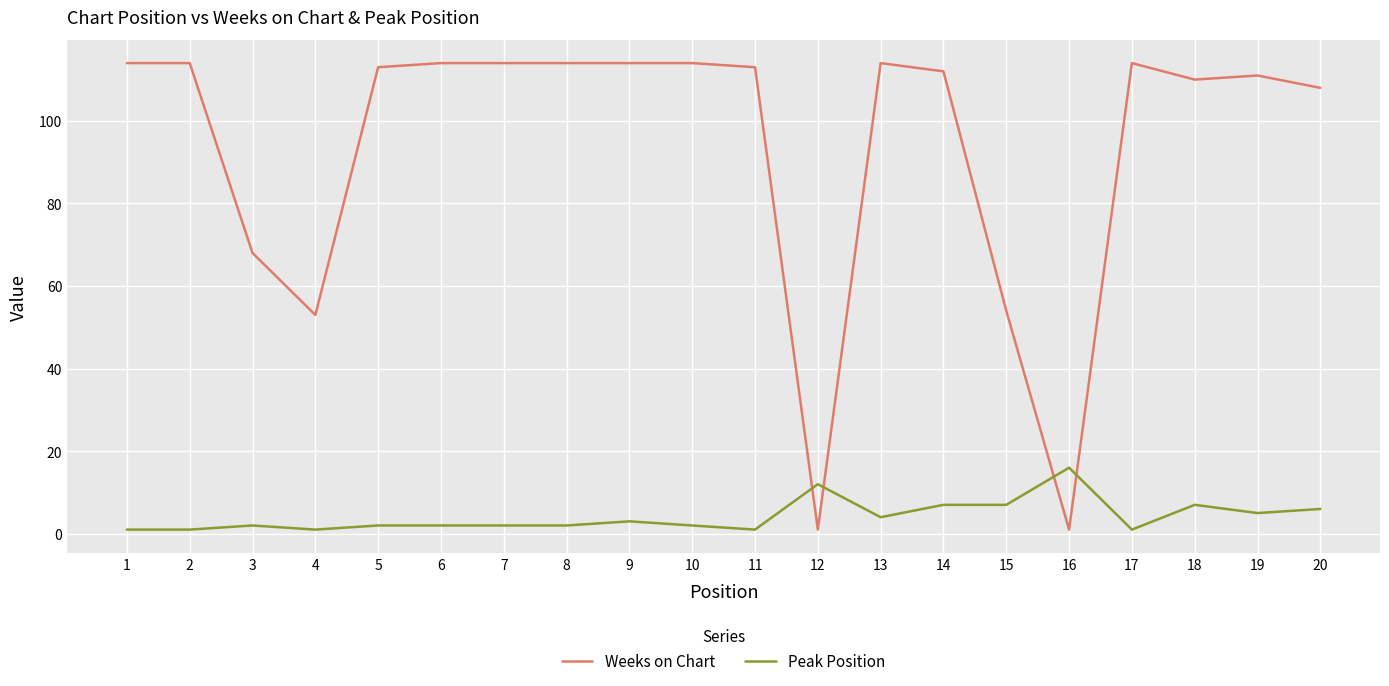

How many intersections are there between Peak Position and Weeks on Chart?

4